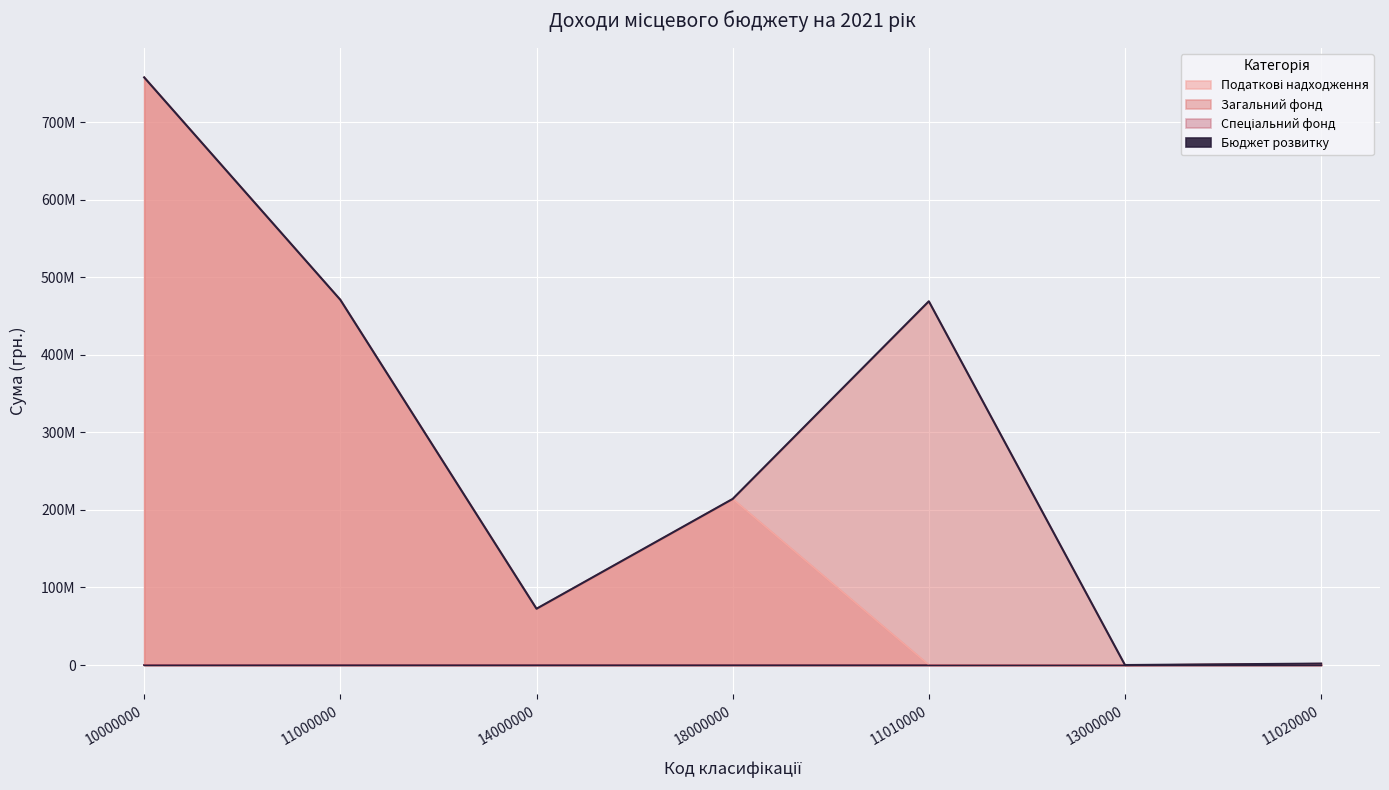

What is the label of the 4th point from the right?

18000000